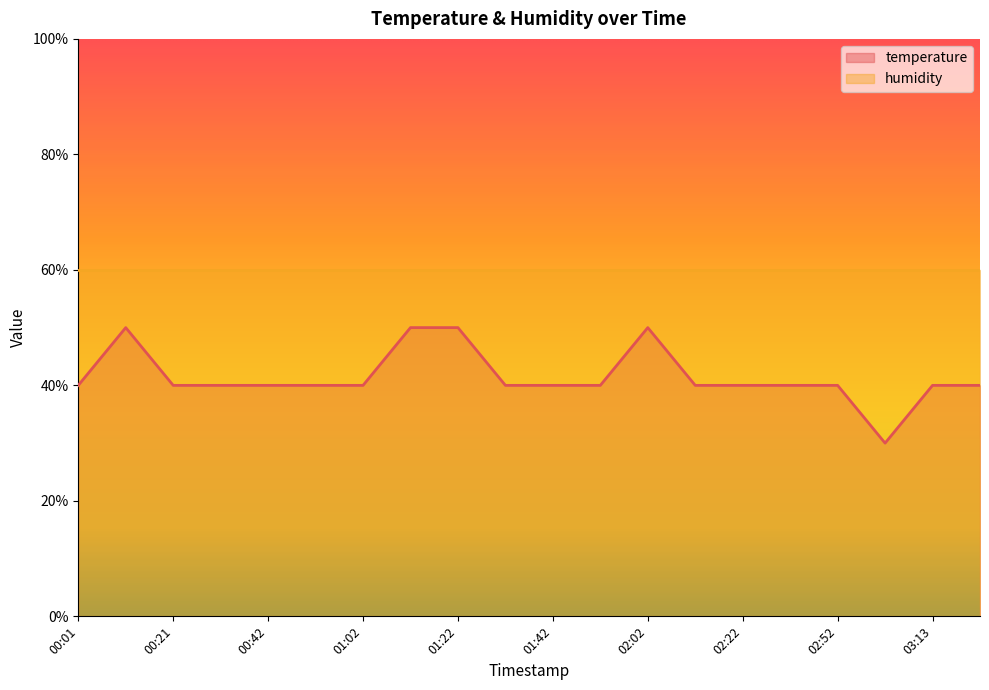

Reading right to left, extract all data points from this chart.

40.0	40.0	30.0	40.0	40.0	40.0	40.0	50.0	40.0	40.0	40.0	50.0	50.0	40.0	40.0	40.0	40.0	40.0	50.0	40.0